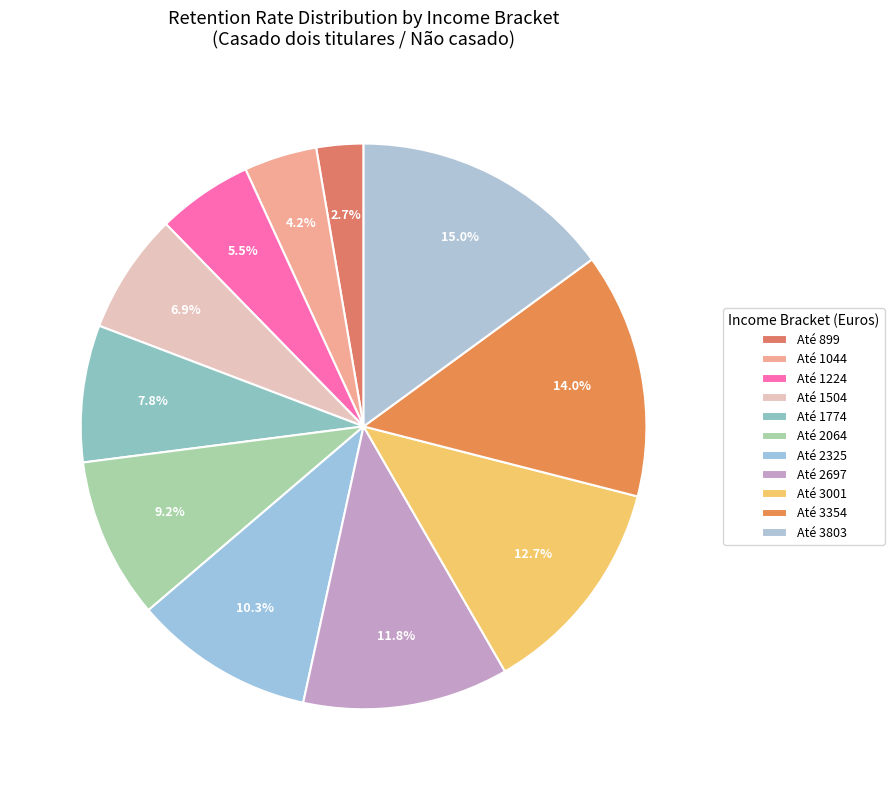

Rank the categories by value from lowest to highest.

Até 899, Até 1044, Até 1224, Até 1504, Até 1774, Até 2064, Até 2325, Até 2697, Até 3001, Até 3354, Até 3803